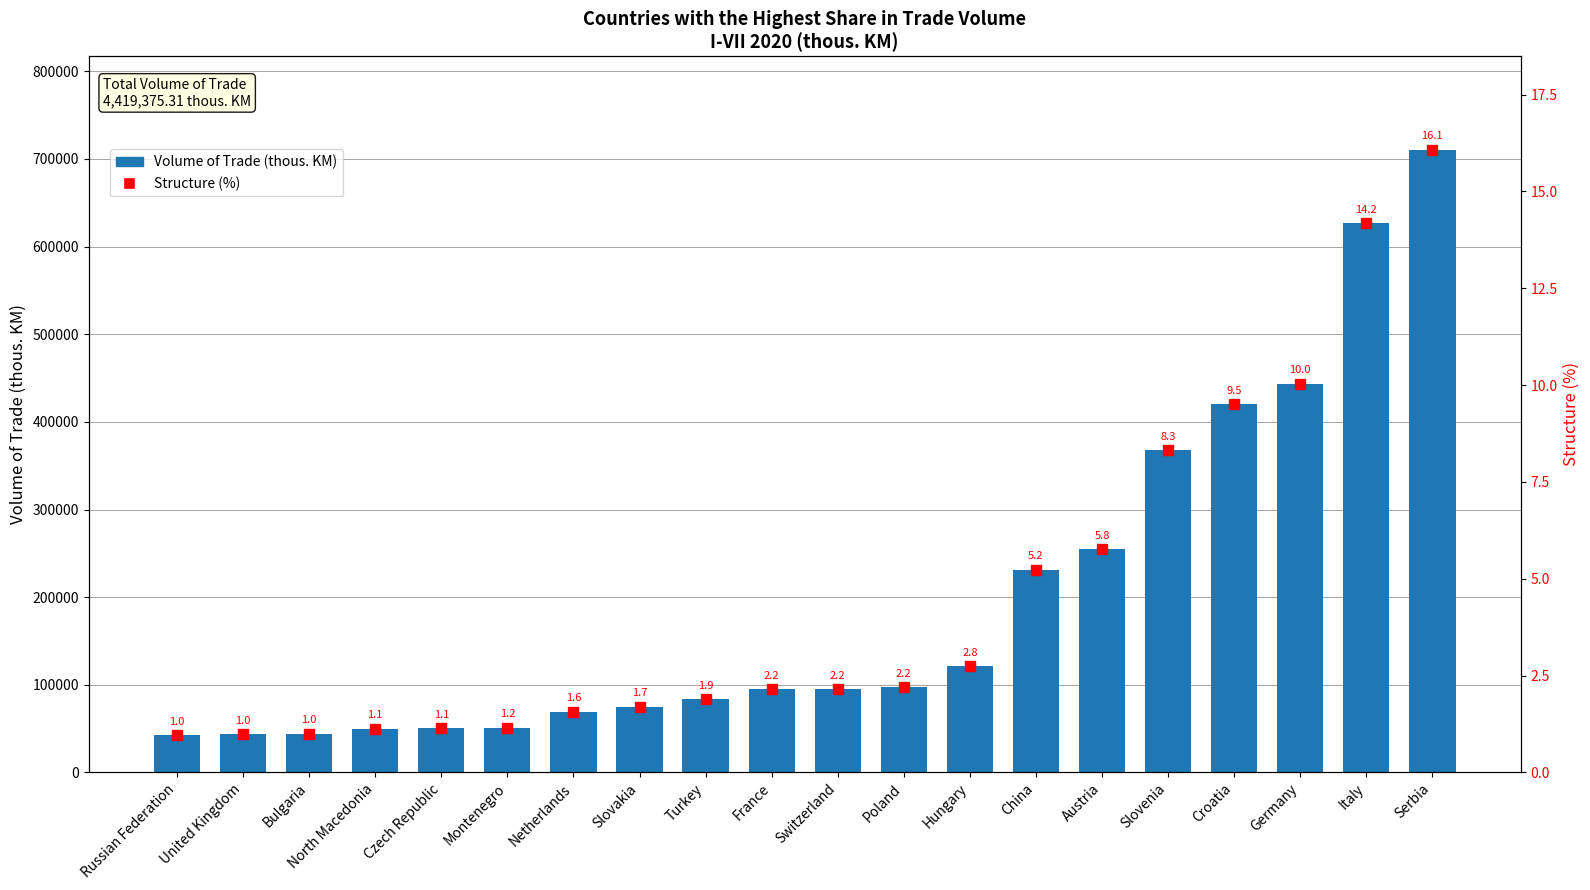

What is the label of the 5th bar from the left?

Czech Republic